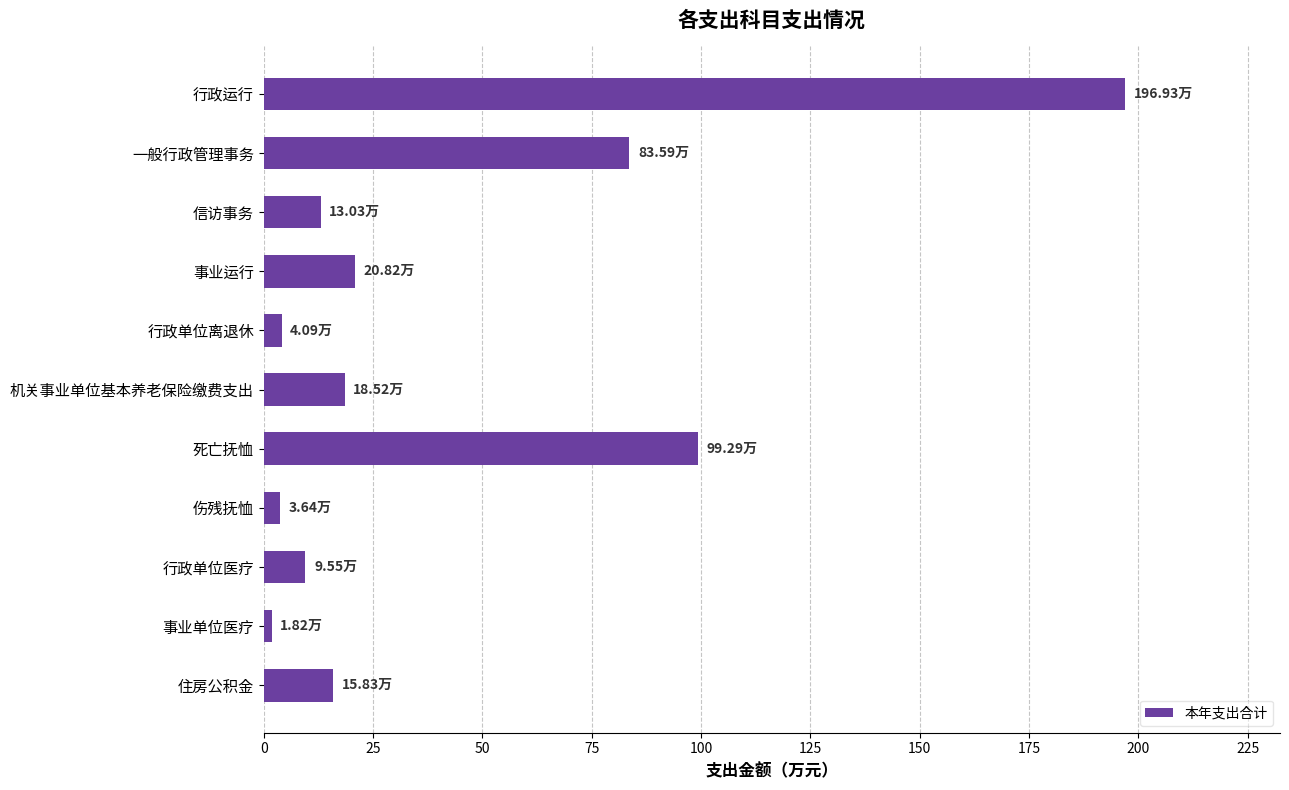

What is the difference between the maximum and minimum values?

195.1